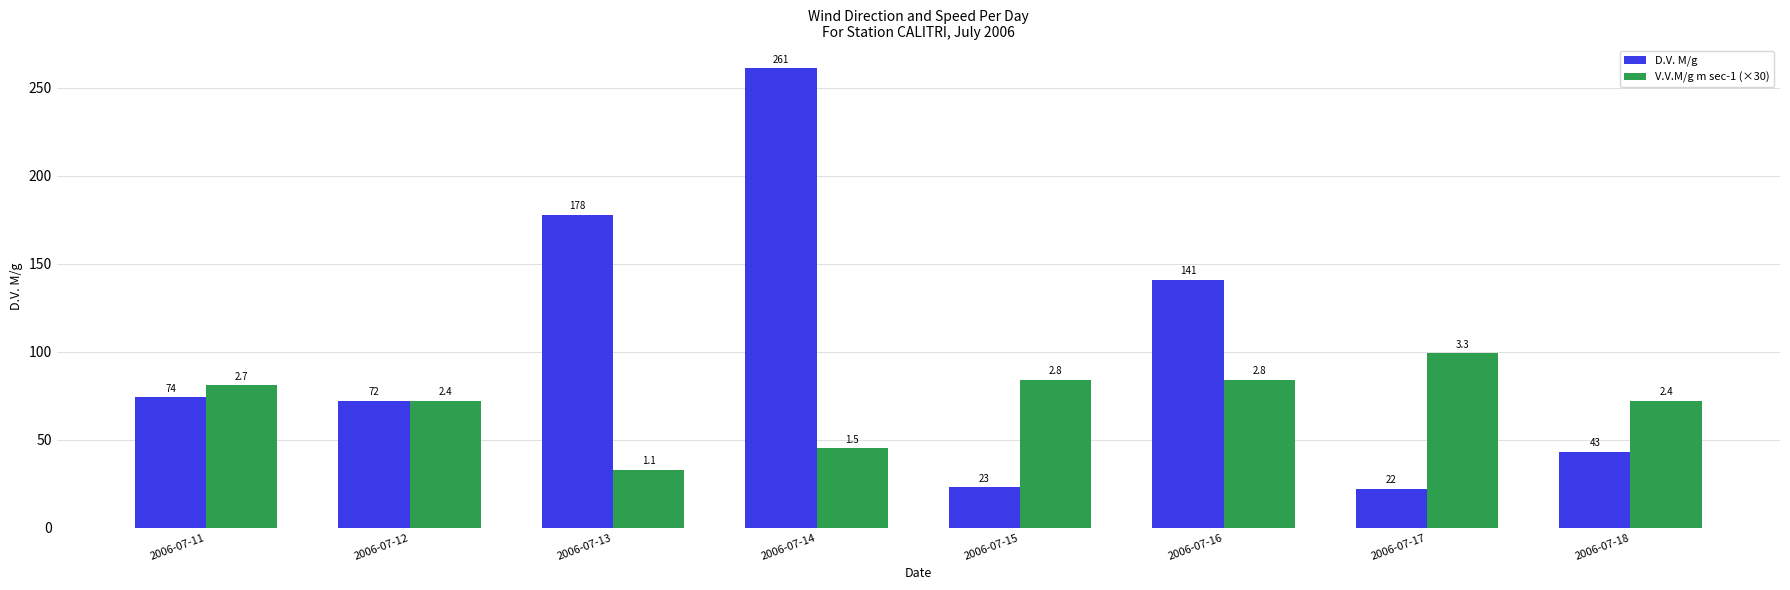

Rank the series by their average value, from lowest to highest.

V.V.M/g m sec-1 (×30), D.V. M/g